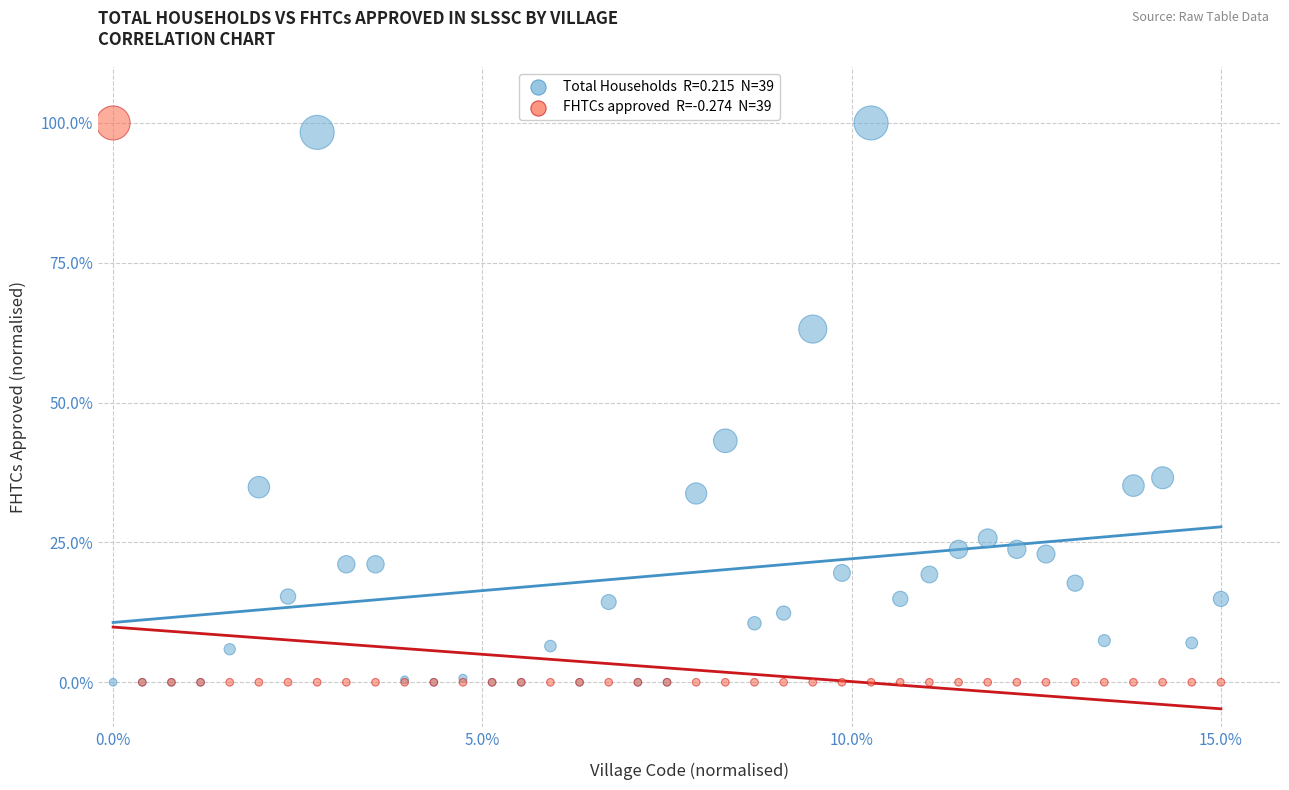

Across all series, what Y value is closest to 50?

43.2